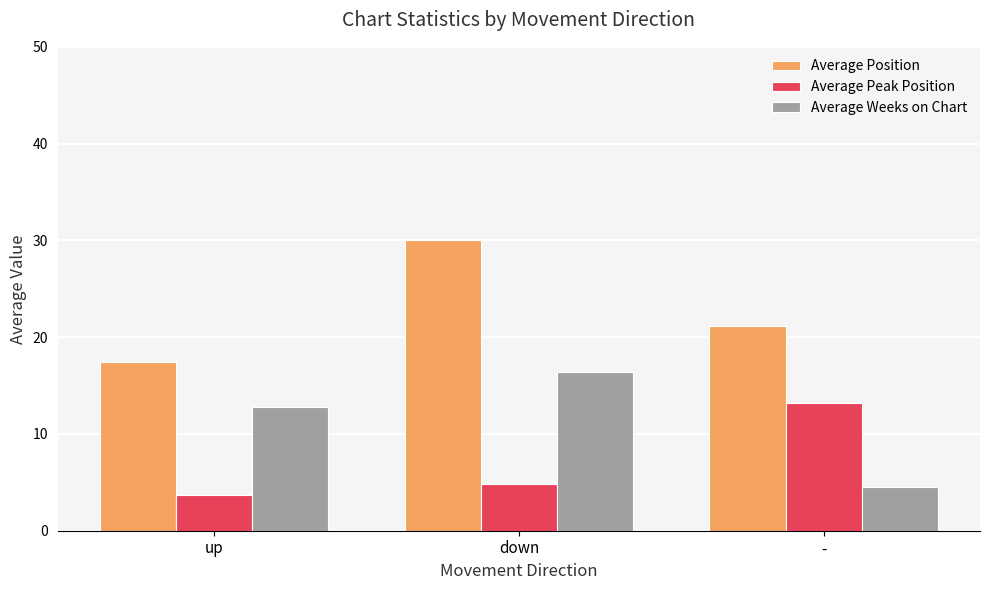

What is the difference between the maximum and second lowest values in the Average Position series?

8.9